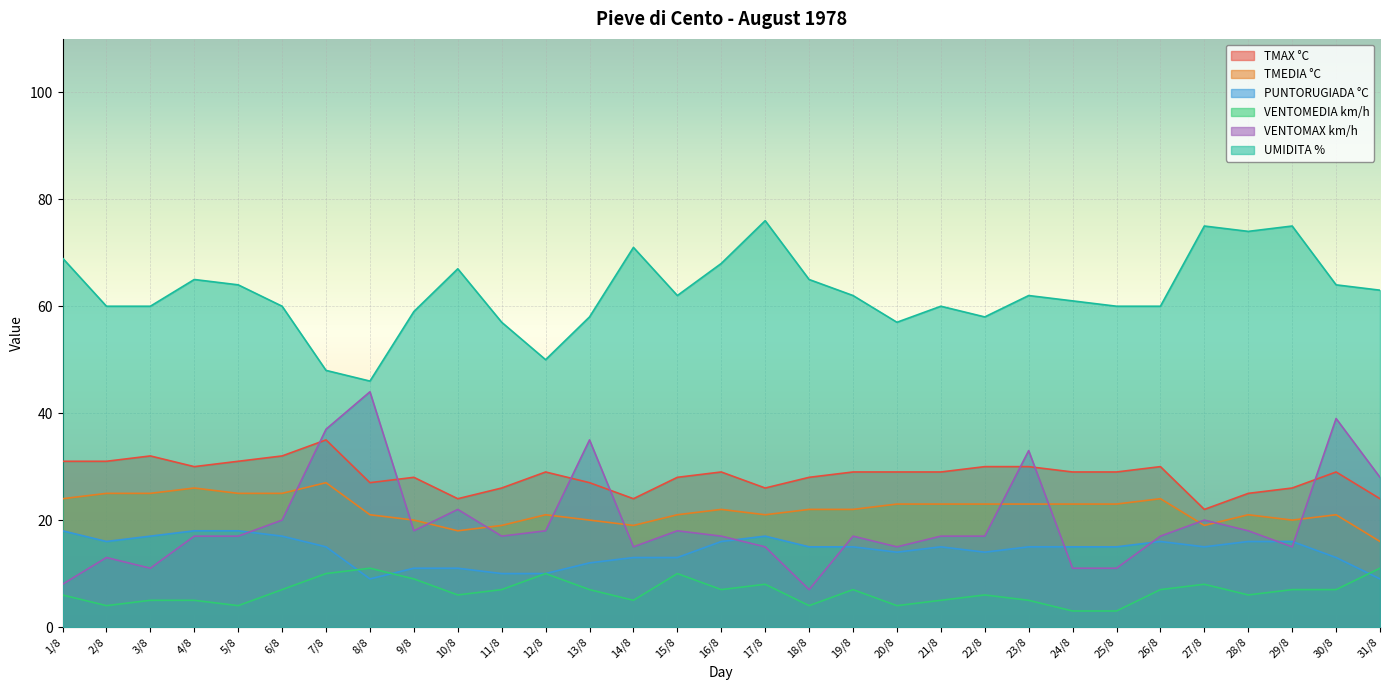

Which series has the widest spread of values?

VENTOMAX km/h